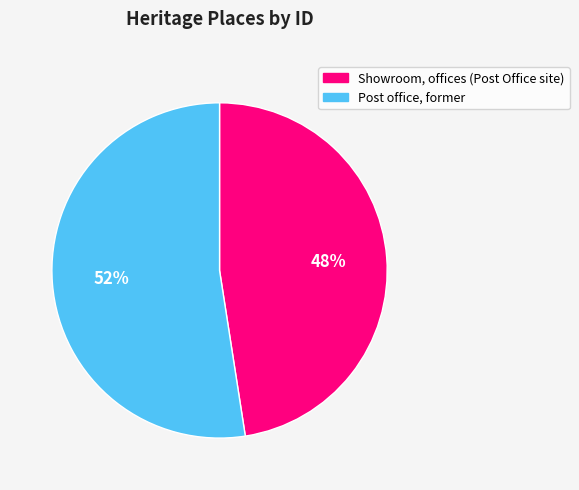

Which slice is the smallest?

Showroom, offices (Post Office site)